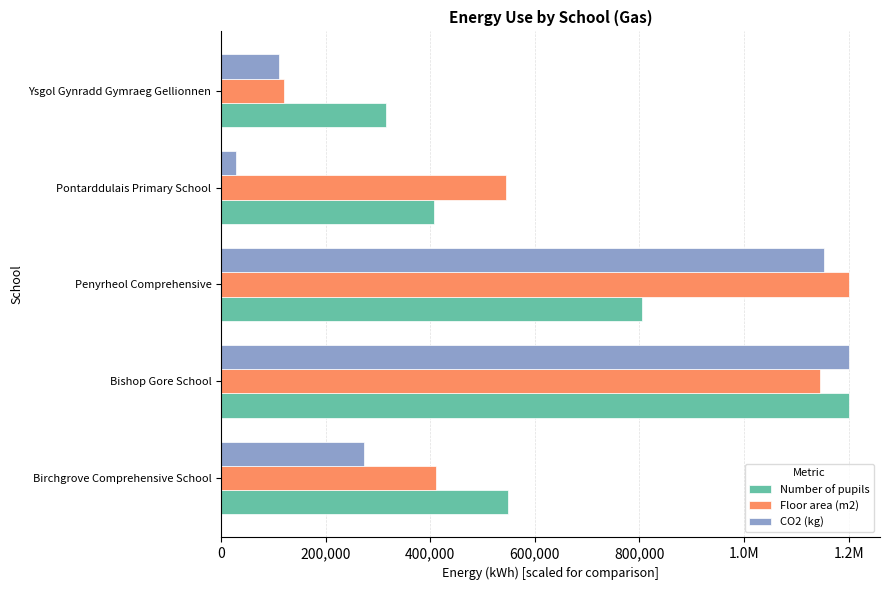

What are all the series names shown in the legend?

Number of pupils, Floor area (m2), CO2 (kg)